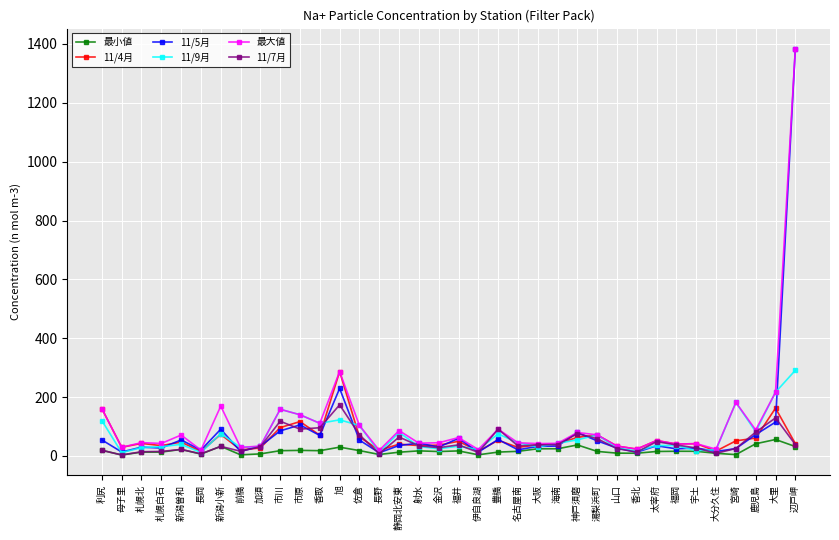

At which label does 11/9月 first exceed 39?

利尻